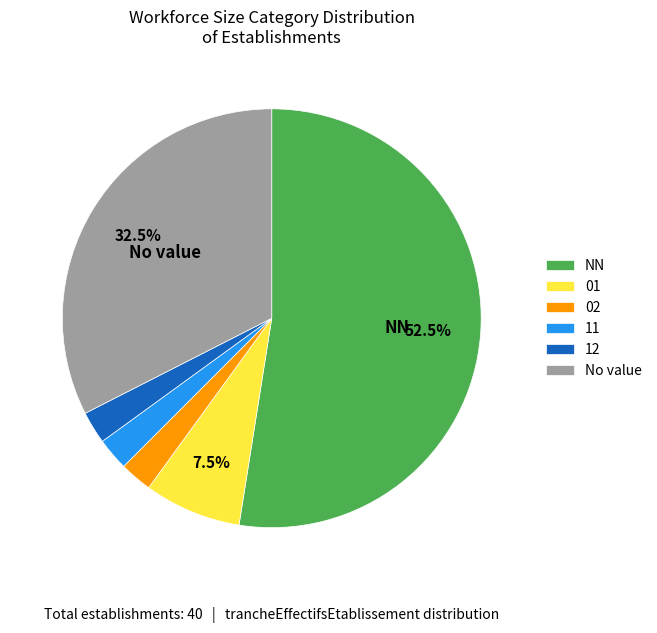

How many slices are in this pie chart?

6